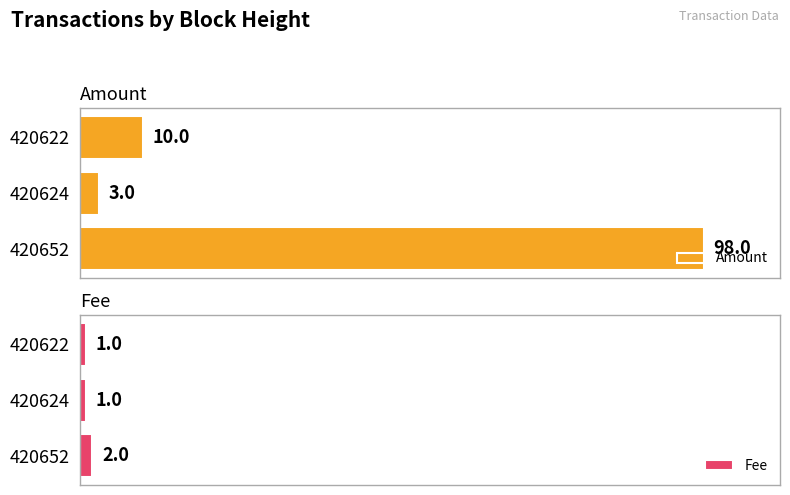

List the series in order of their overall mean, lowest first.

Fee, Amount